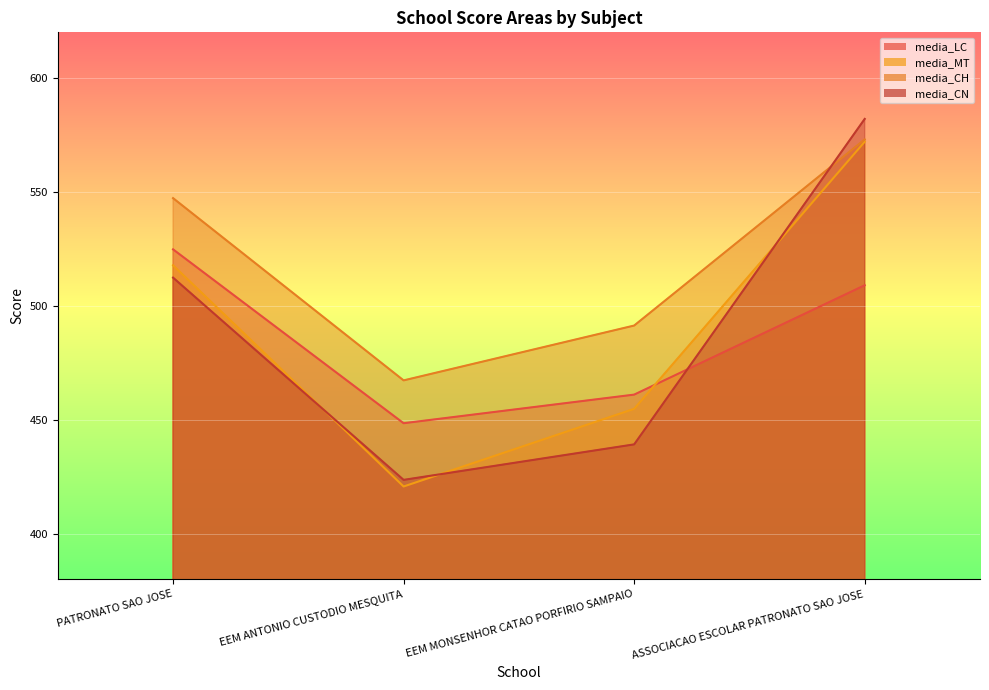

True or false: media_MT and media_LC intersect in this chart.

True